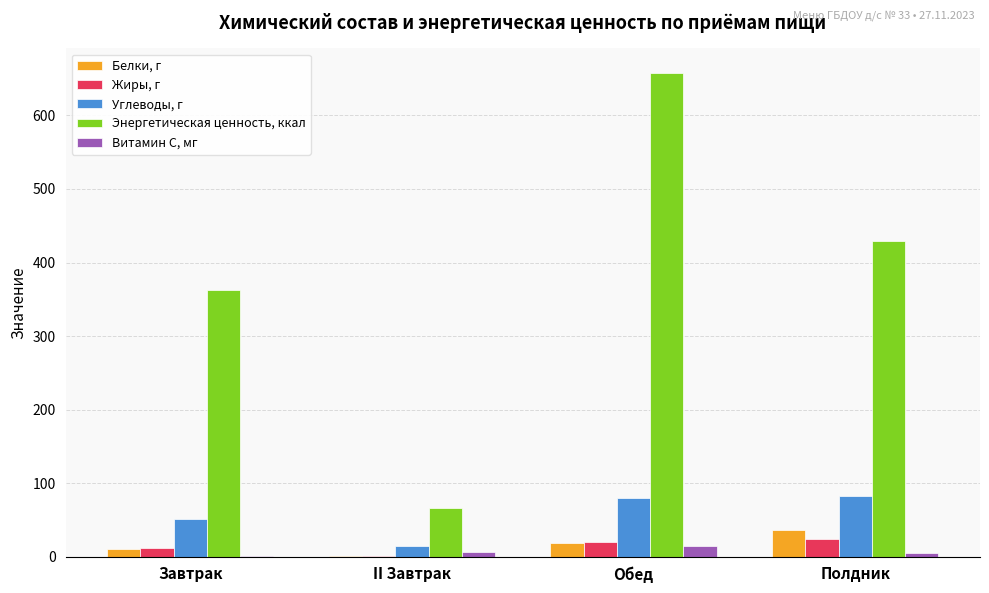

Where does the Жиры, г series first go above 20?

Обед